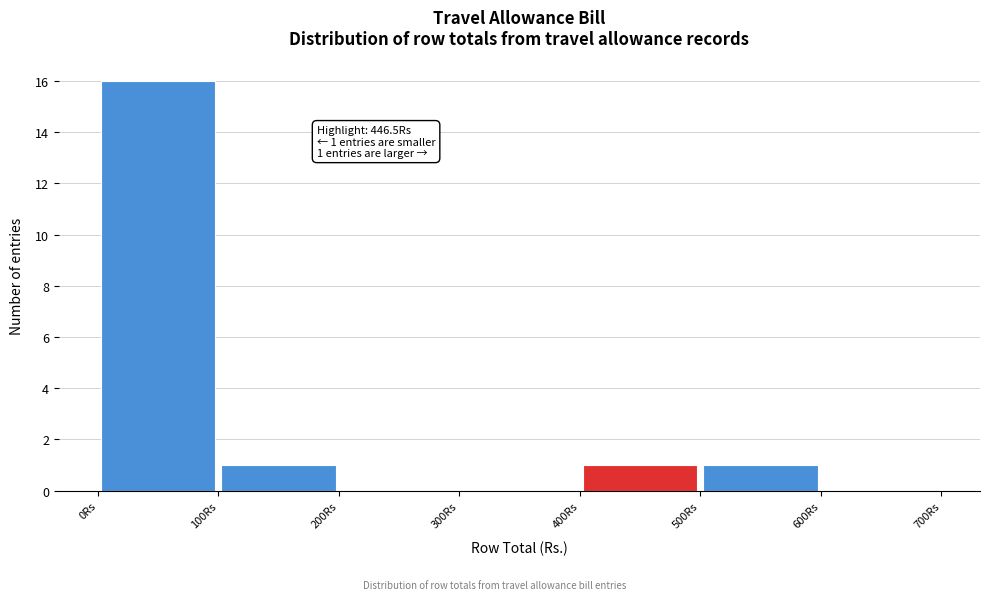

Which range on the x-axis has the tallest bar?

0 to 100